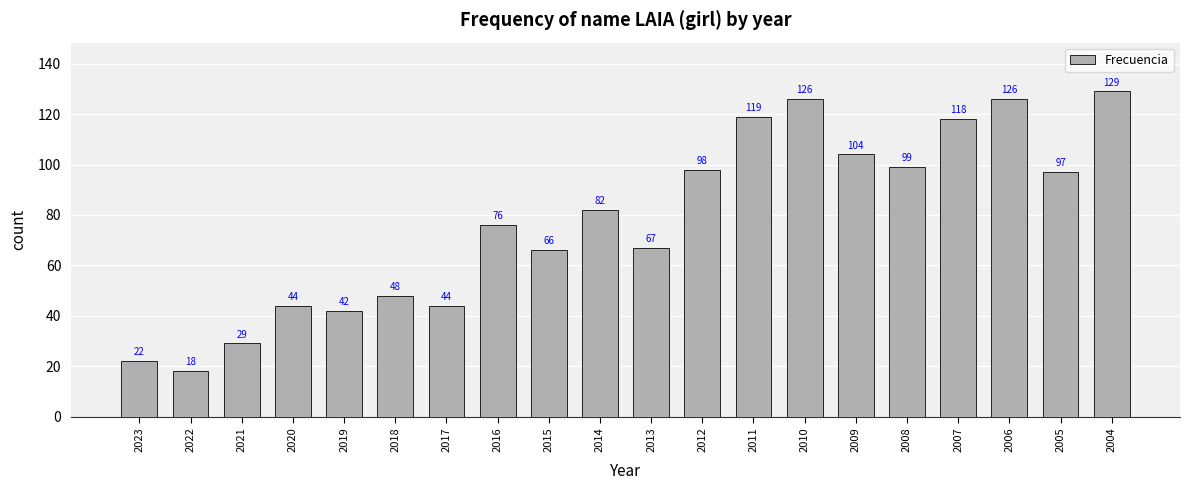

What is the difference between the second highest and minimum values?

108